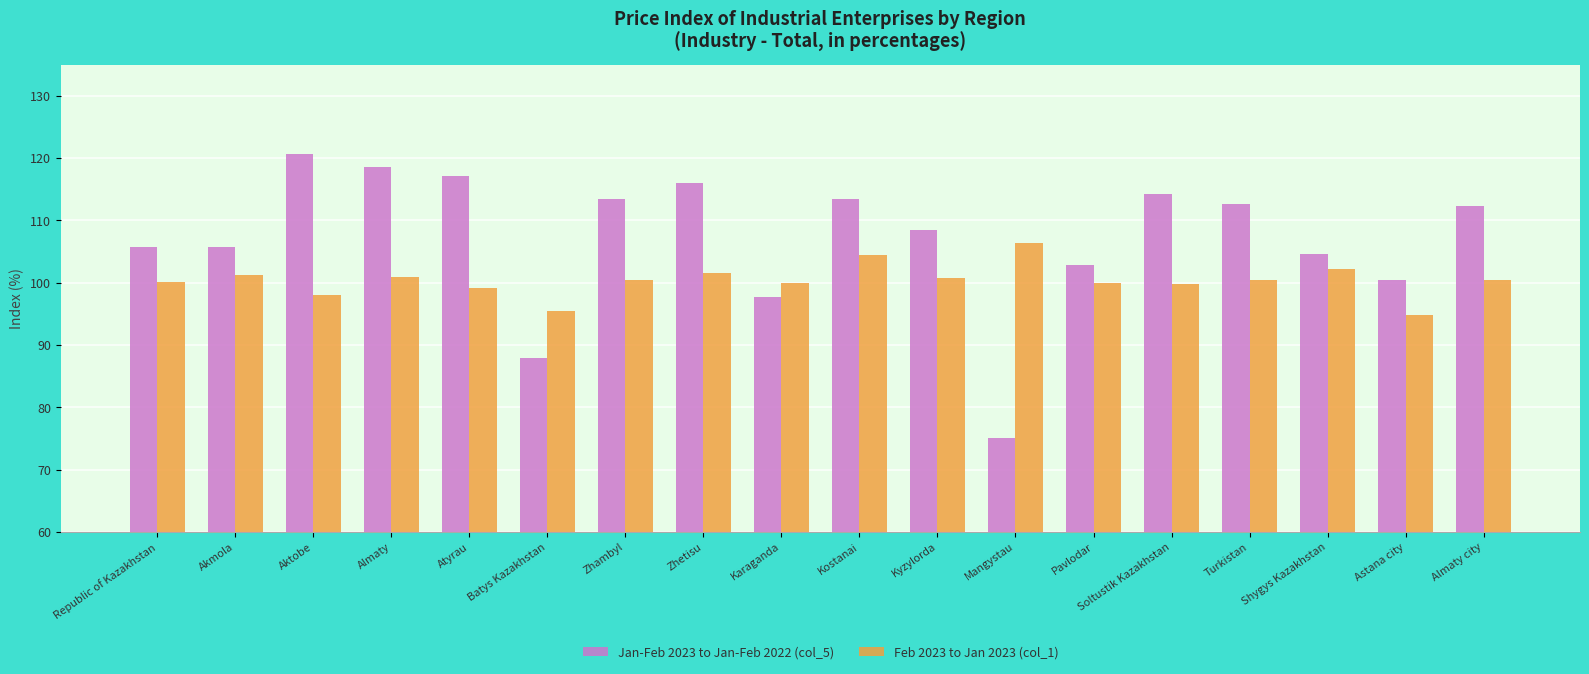

Rank the series by their average value, from lowest to highest.

Feb 2023 to Jan 2023 (col_1), Jan-Feb 2023 to Jan-Feb 2022 (col_5)